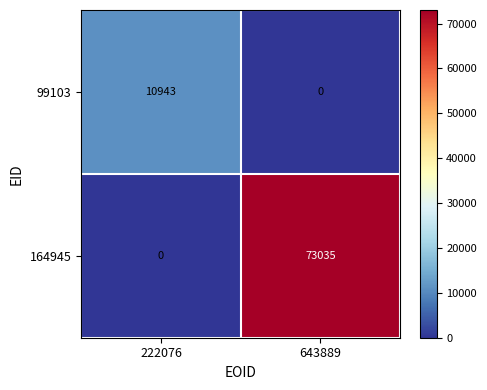

True or false: 99103 has a value of 10943 at 222076.

True